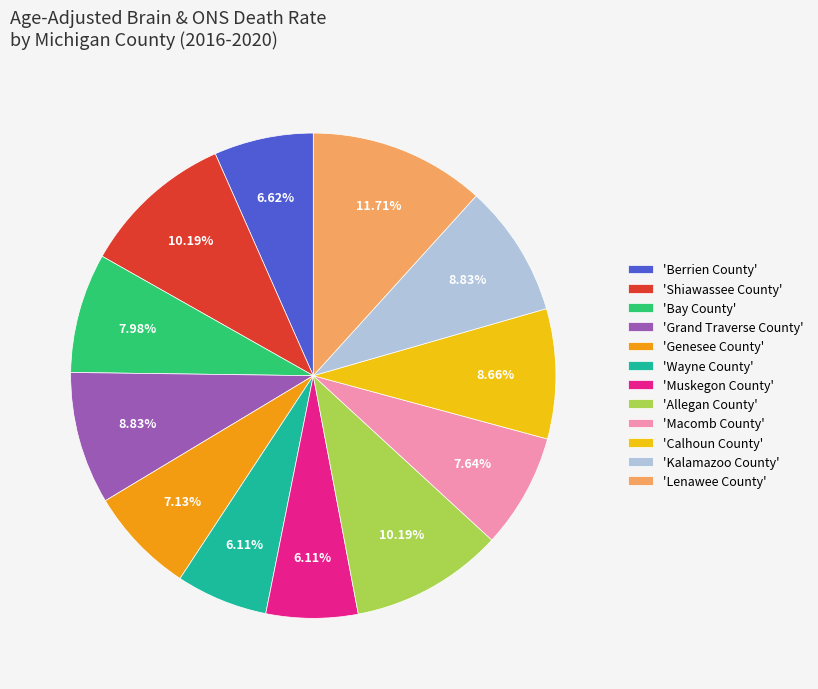

What is the ratio of the value at 'Genesee County' to the value at 'Grand Traverse County'?

0.8